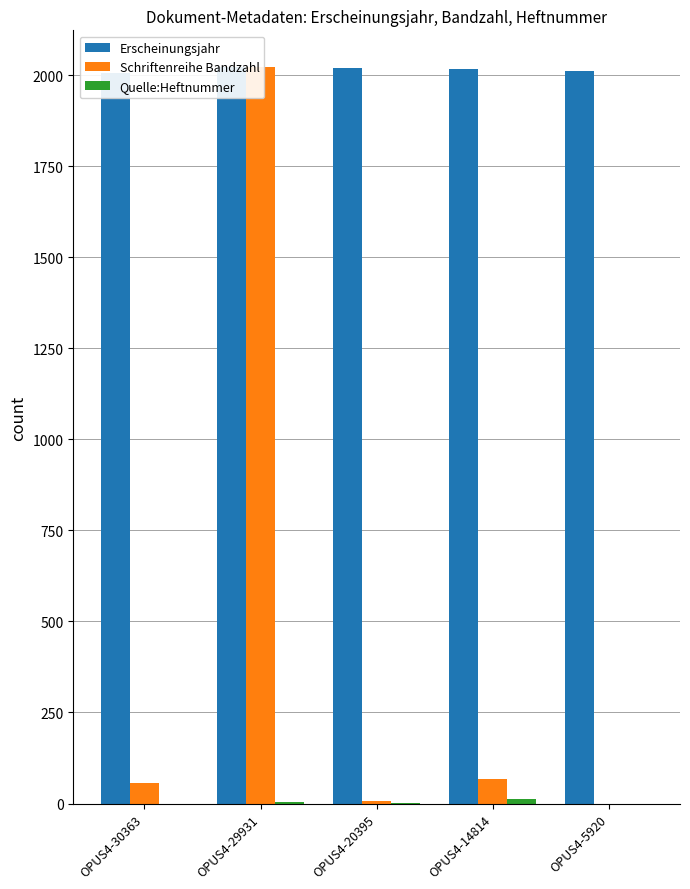

What is the difference between the highest and lowest values at OPUS4-5920?

2012